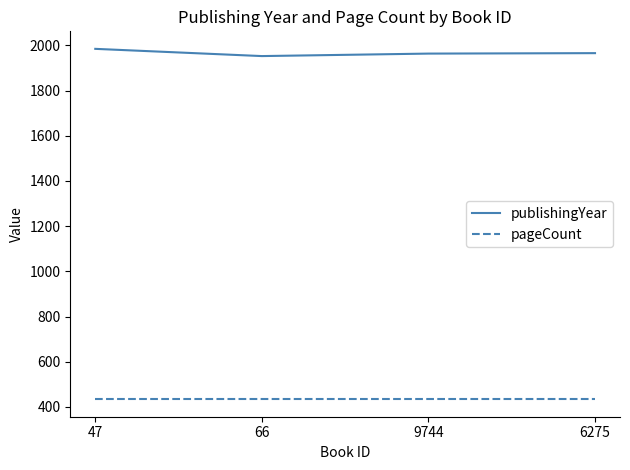

At 66, list the series in order from smallest to largest.

pageCount, publishingYear